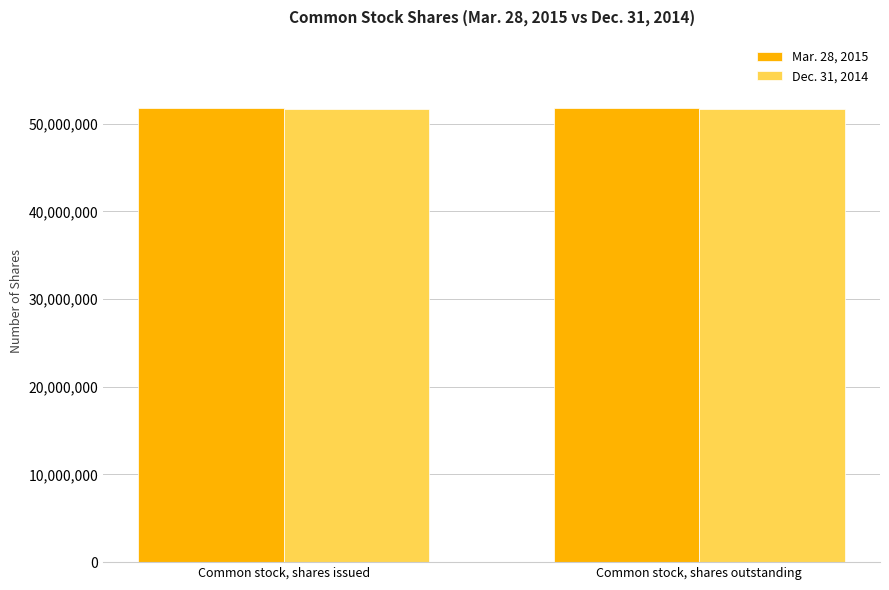

What is the minimum value for Mar. 28, 2015?

51802890